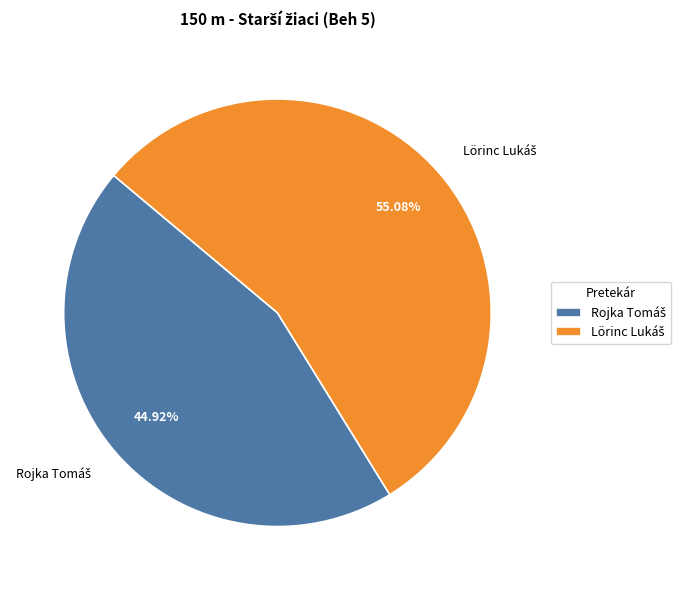

Is there any slice that represents more than half of the pie?

Yes